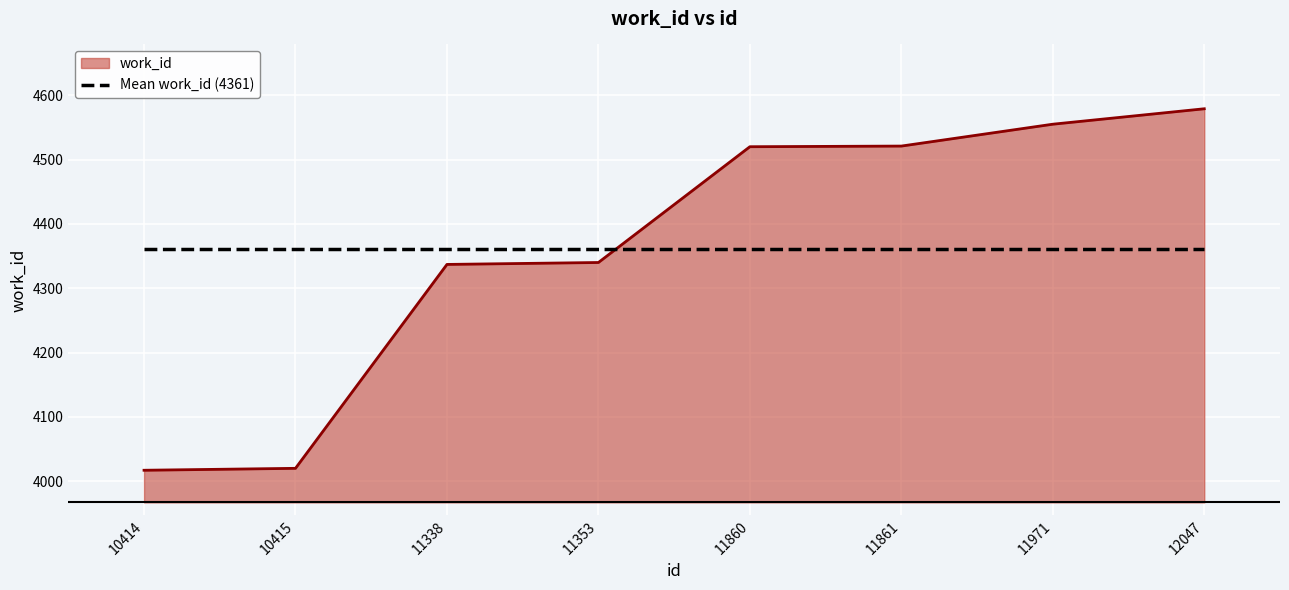

Between 10415 and 11338, which series saw the biggest shift?

work_id